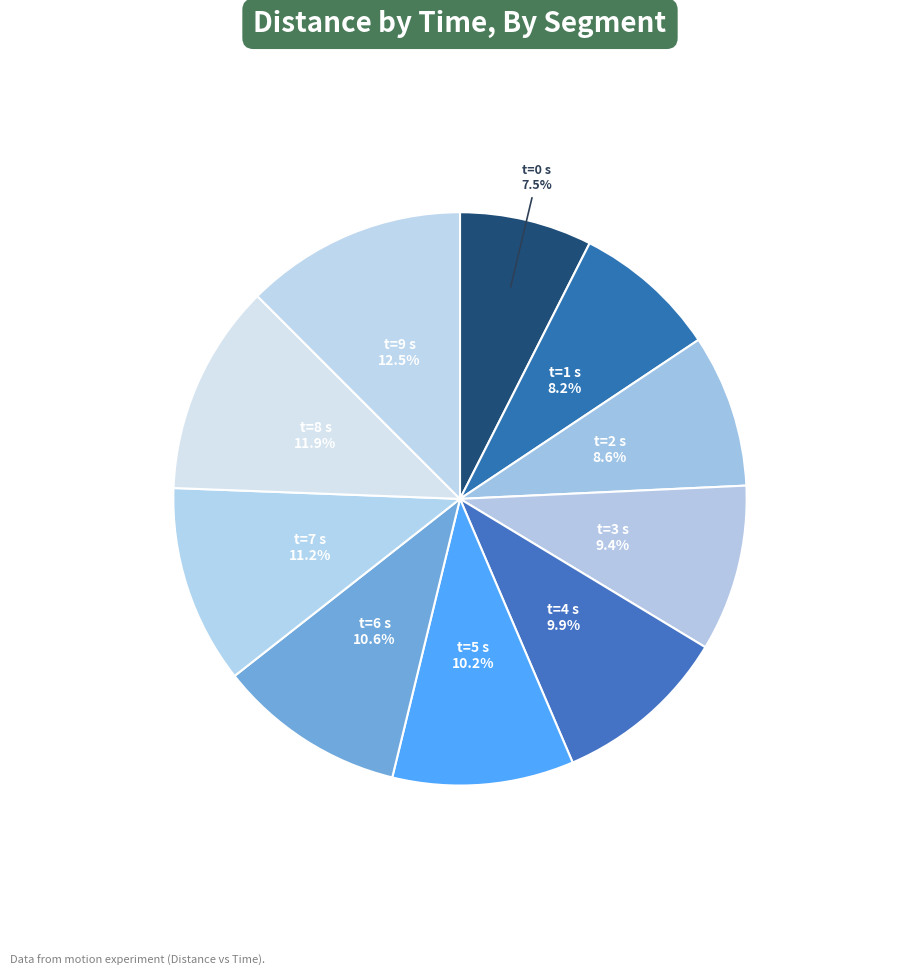

Which has a higher value, t=0 s or t=2 s?

t=2 s